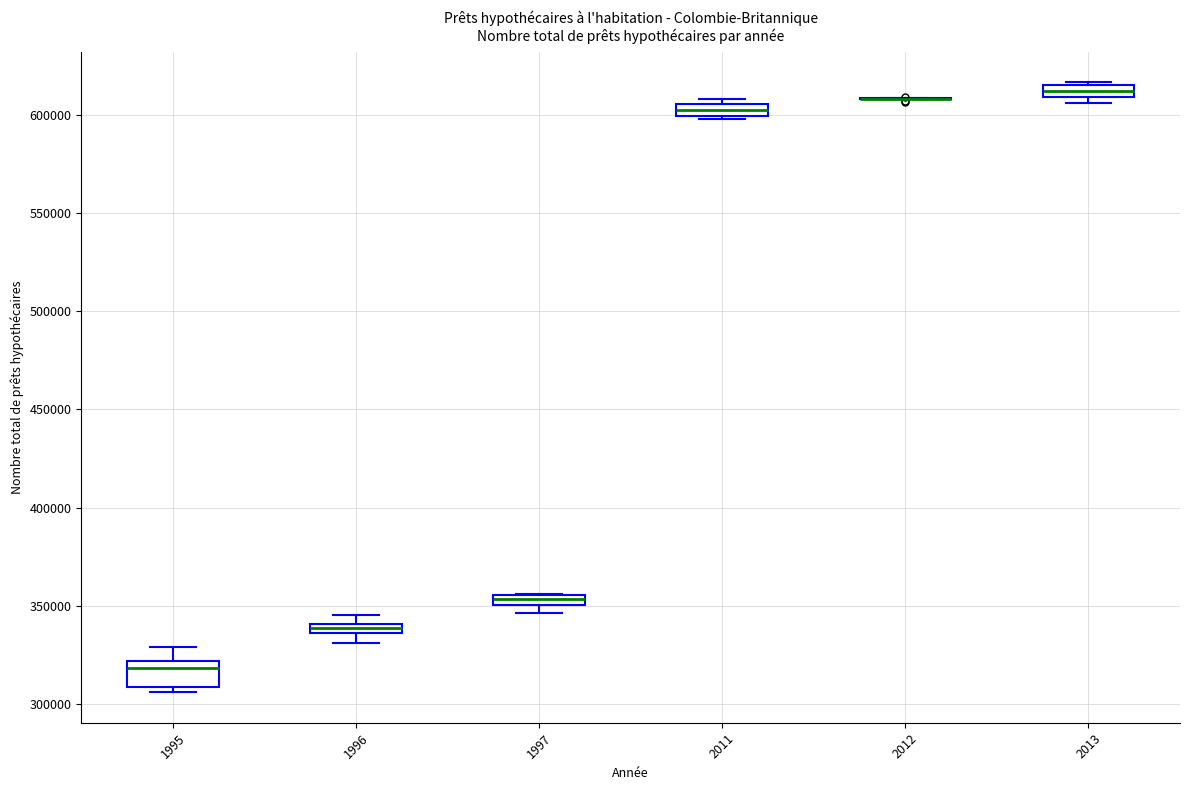

Comparing the boxes themselves (not the whiskers), which one is the tallest?

1995